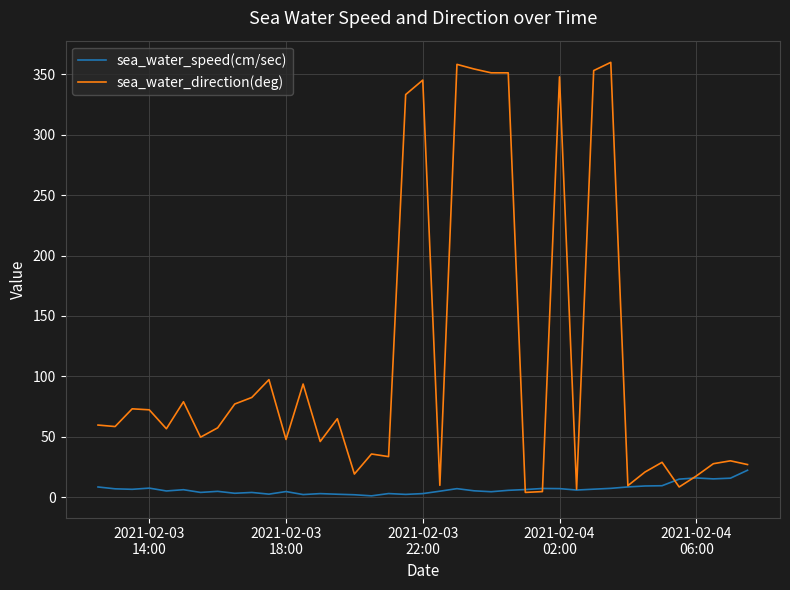

Rank the series by their maximum value, from lowest to highest.

sea_water_speed(cm/sec), sea_water_direction(deg)